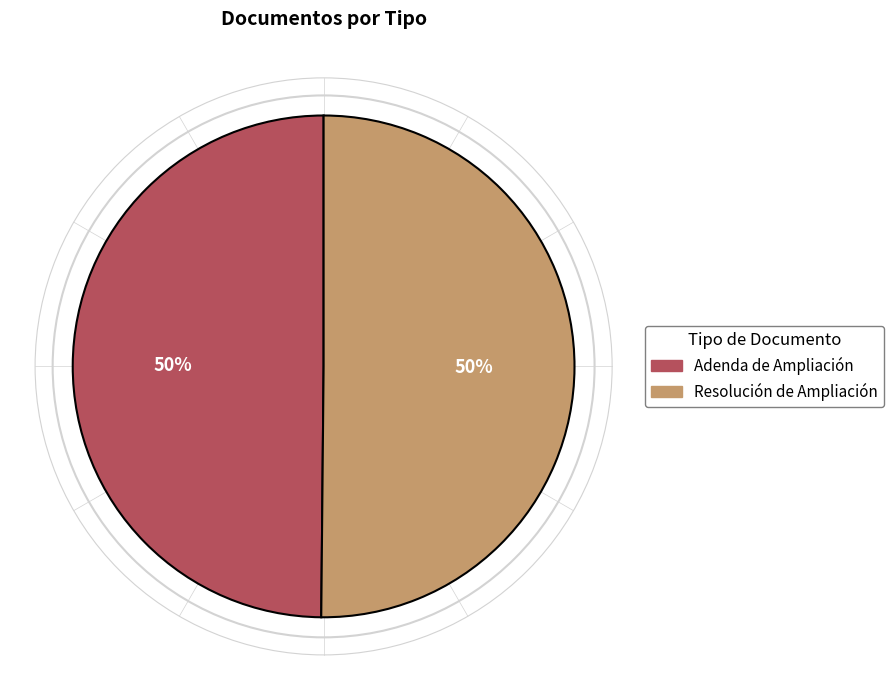

To the nearest percent, what is the combined percentage of Adenda de Ampliación and Resolución de Ampliación?

100%